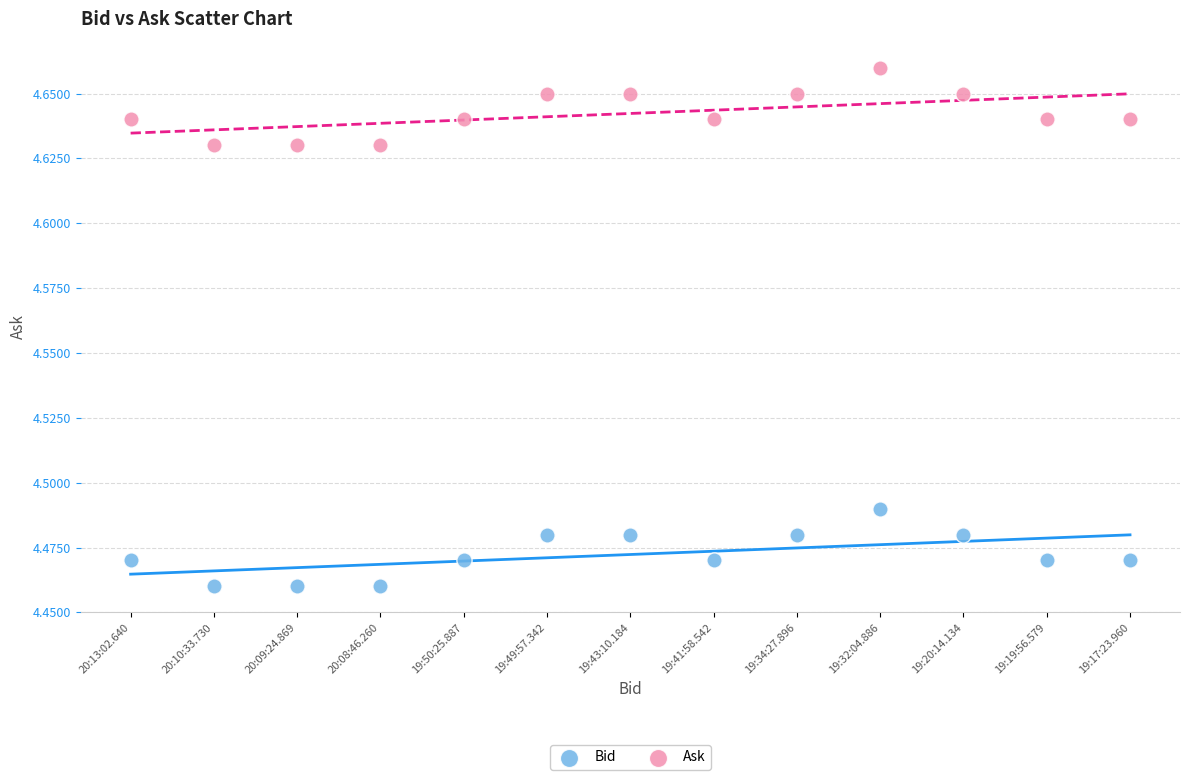

Which series contains the lowest Y value?

Bid